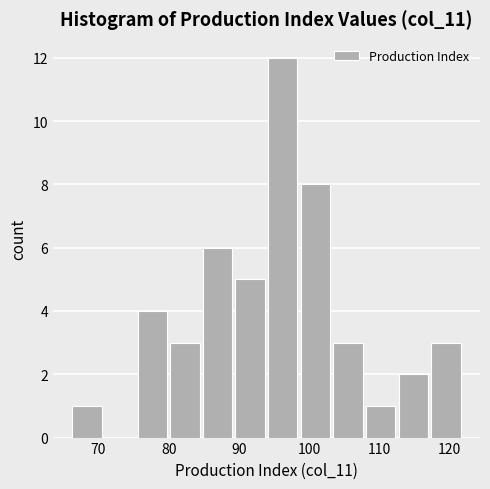

What is the height of the bar covering 117 to 122 on the x-axis? Neither the bar edges nor the heights are printed on the chart, so give them approximately, as read against the axes.

3